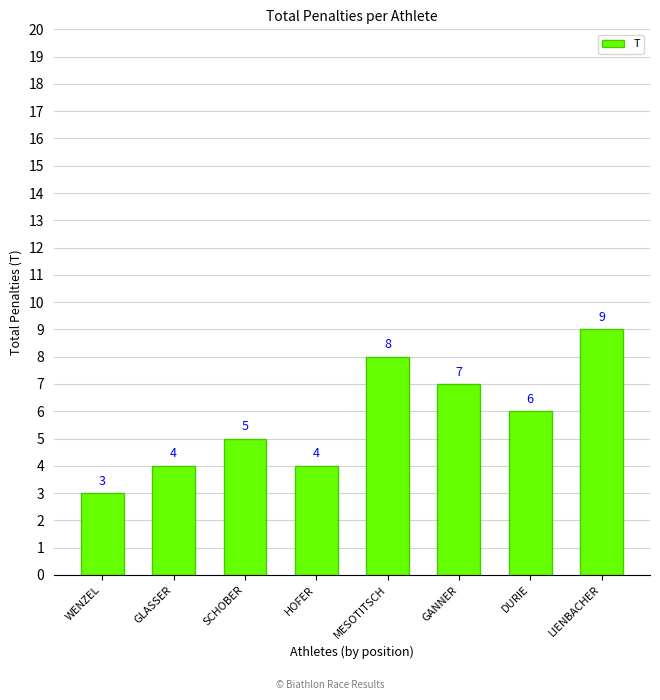

Reading left to right, extract all data points from this chart.

3	4	5	4	8	7	6	9